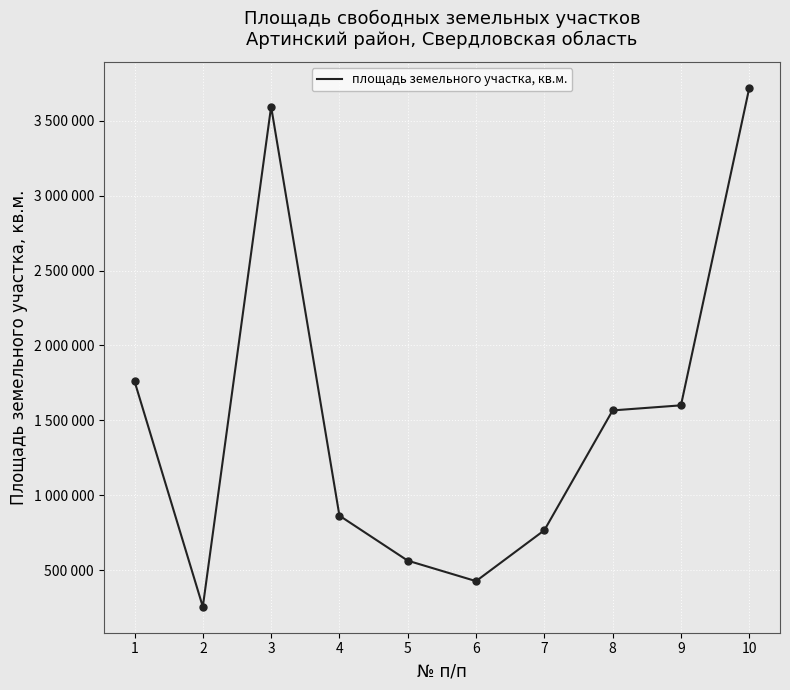

Does the chart have visible grid lines?

Yes